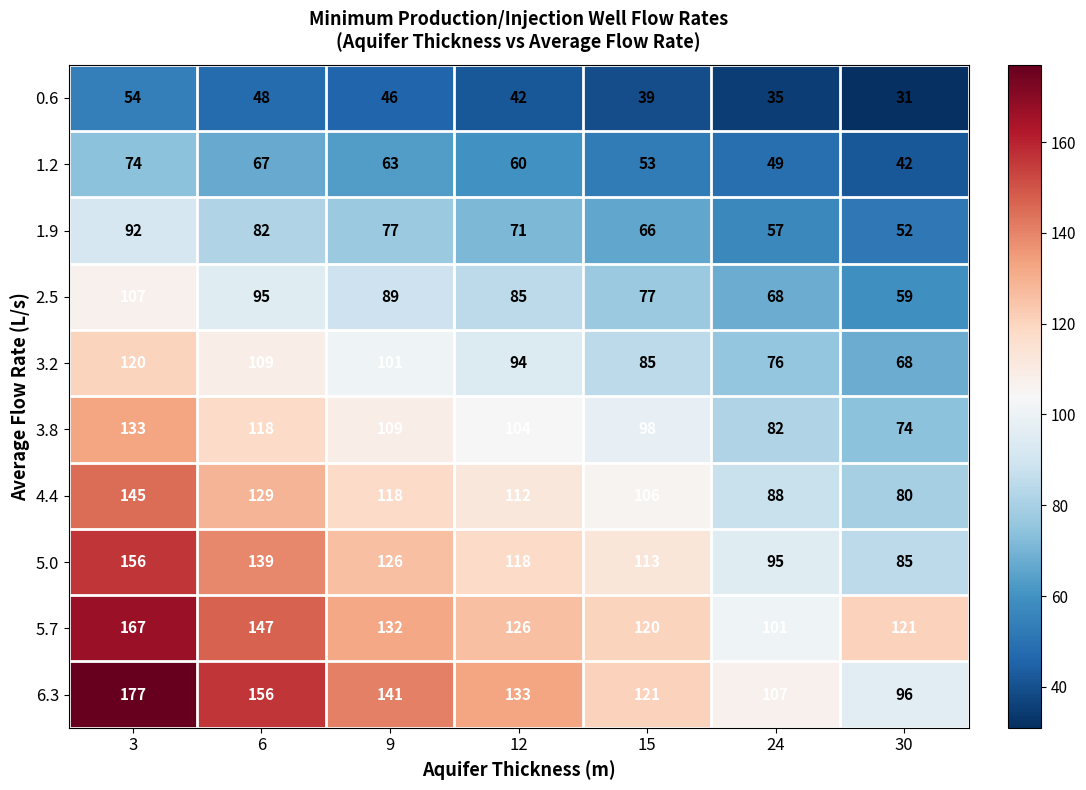

The 5.7 series shows 147 at 6. True or false?

True